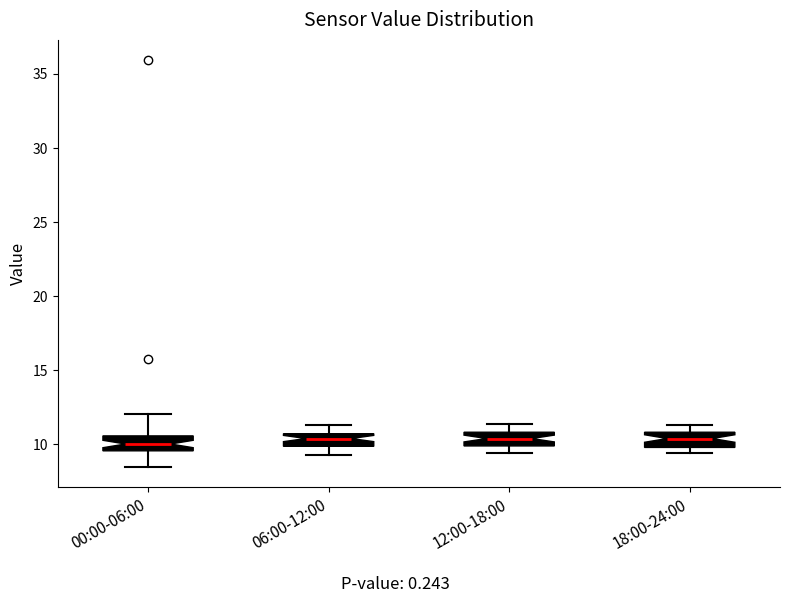

Reading left to right, read every box against the y-axis: the position of its median line, the range the box covers, and the ends of its whiskers. The values are not printed on the chart, so give them approximately, as read against the axis.

00:00-06:00: median 10.0, box 9.5 to 10.5, whiskers 8.5 to 12.0
06:00-12:00: median 10.5 (inside the box), box 10.0 to 10.5, whiskers 9.5 to 11.5
12:00-18:00: median 10.5, box 10.0 to 11.0, whiskers 9.5 to 11.5
18:00-24:00: median 10.5, box 10.0 to 11.0, whiskers 9.5 to 11.5